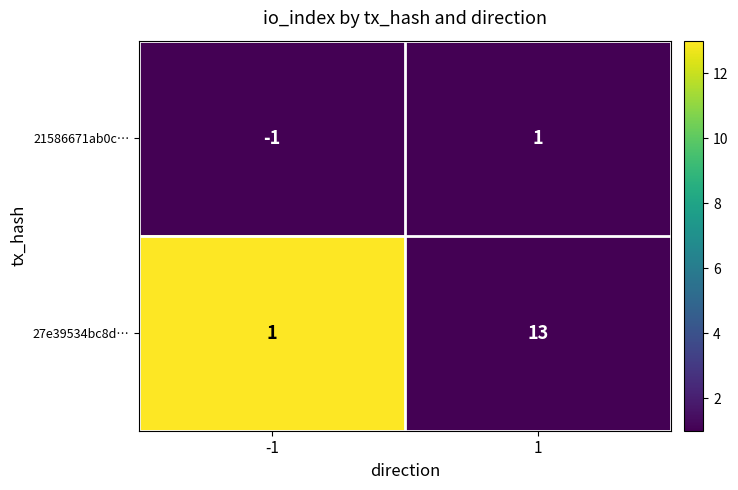

How many data points does each series have?

2